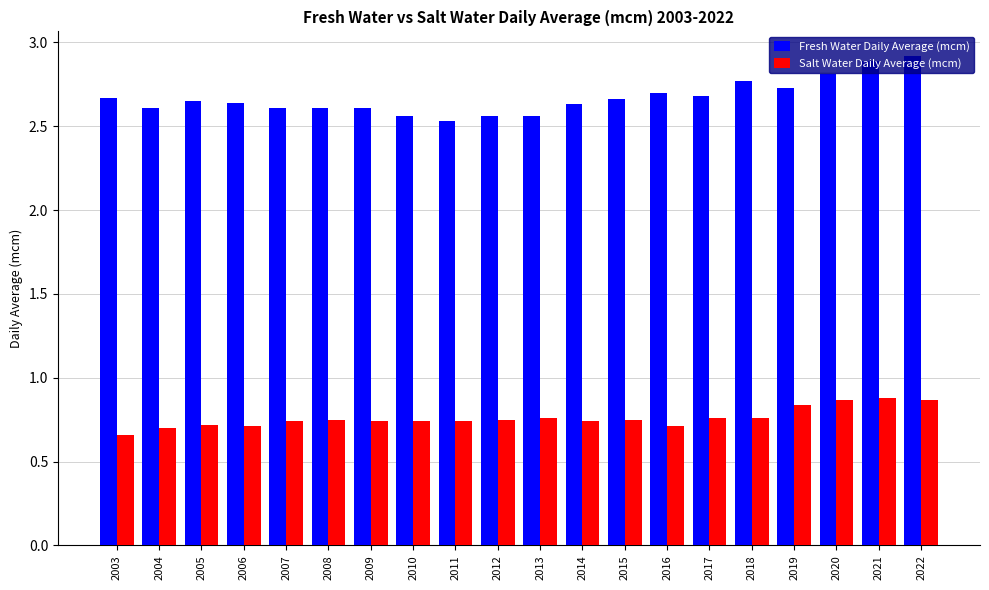

The value of Fresh Water Daily Average (mcm) at 2021 is 2.9. True or false?

True